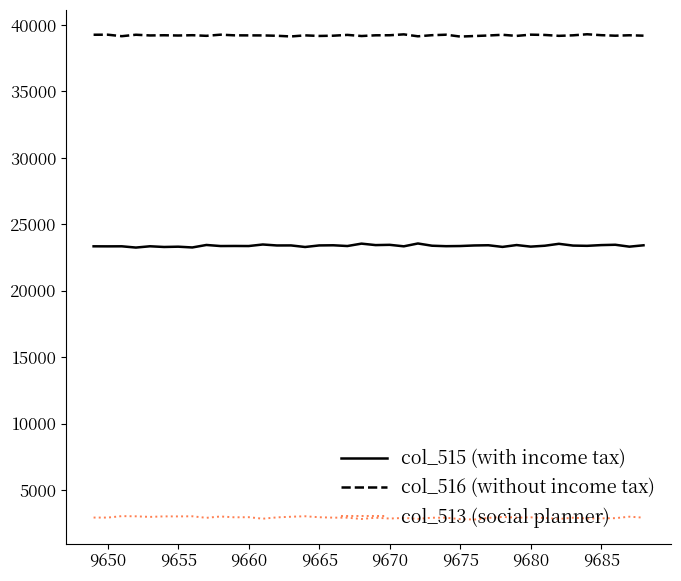

What is the maximum value shown in the chart?

39302